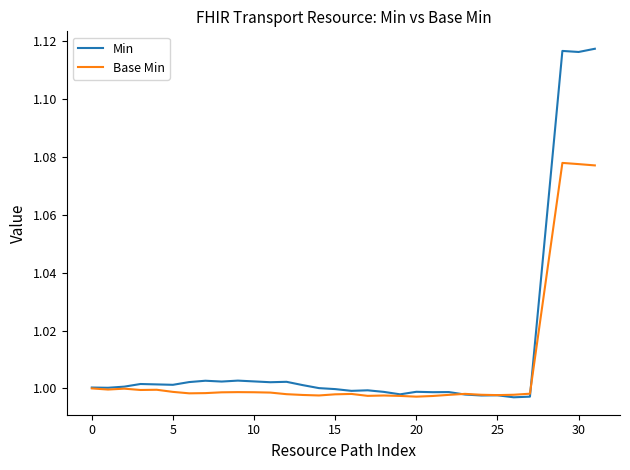

Rank the series by their maximum value, from highest to lowest.

Min, Base Min